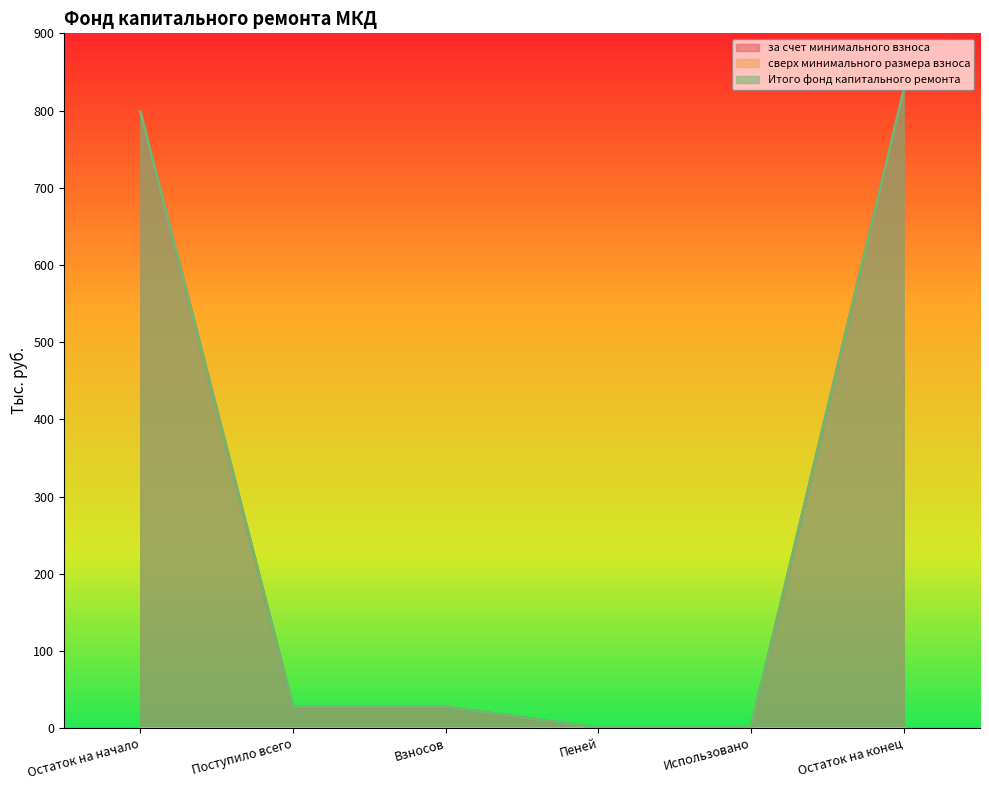

At which label is за счет минимального взноса closest to 412?

Поступило всего